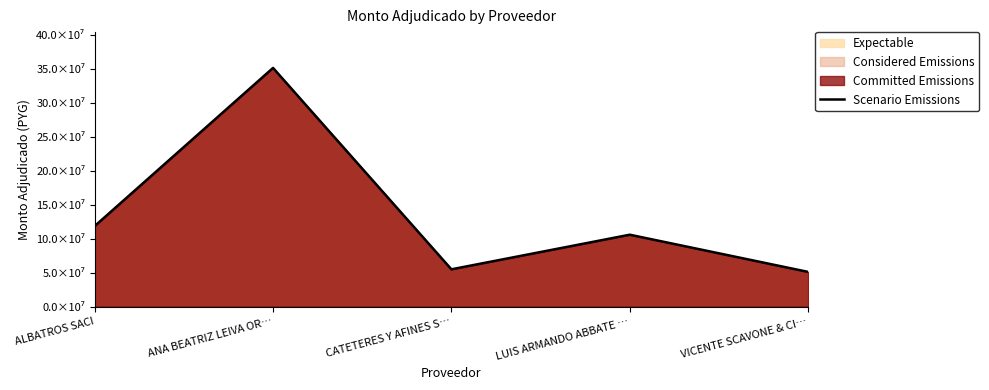

What is the minimum value shown in the chart?

51170475